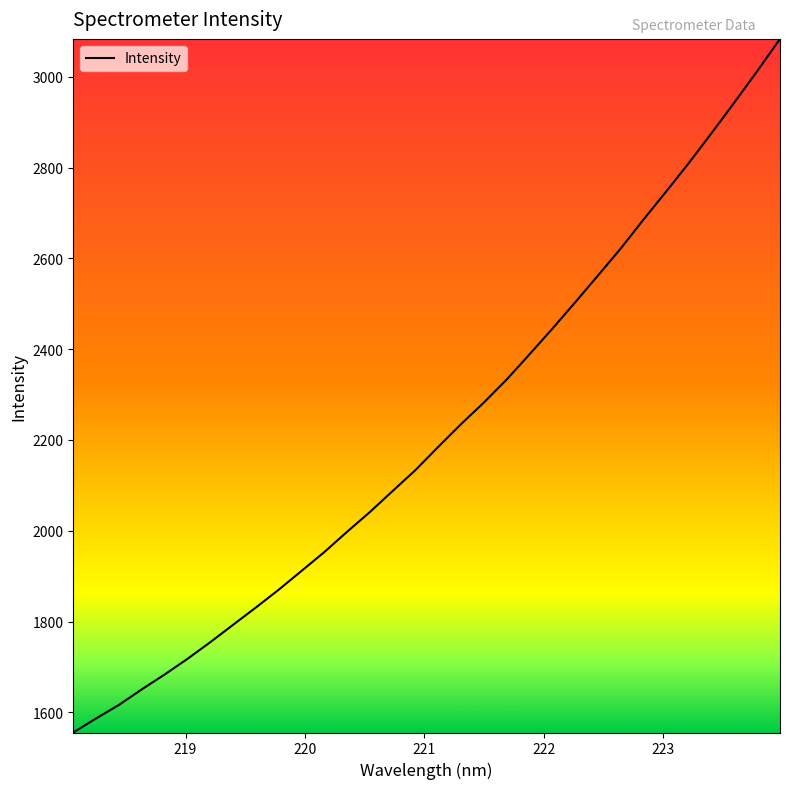

Count the number of data series in this chart.

1